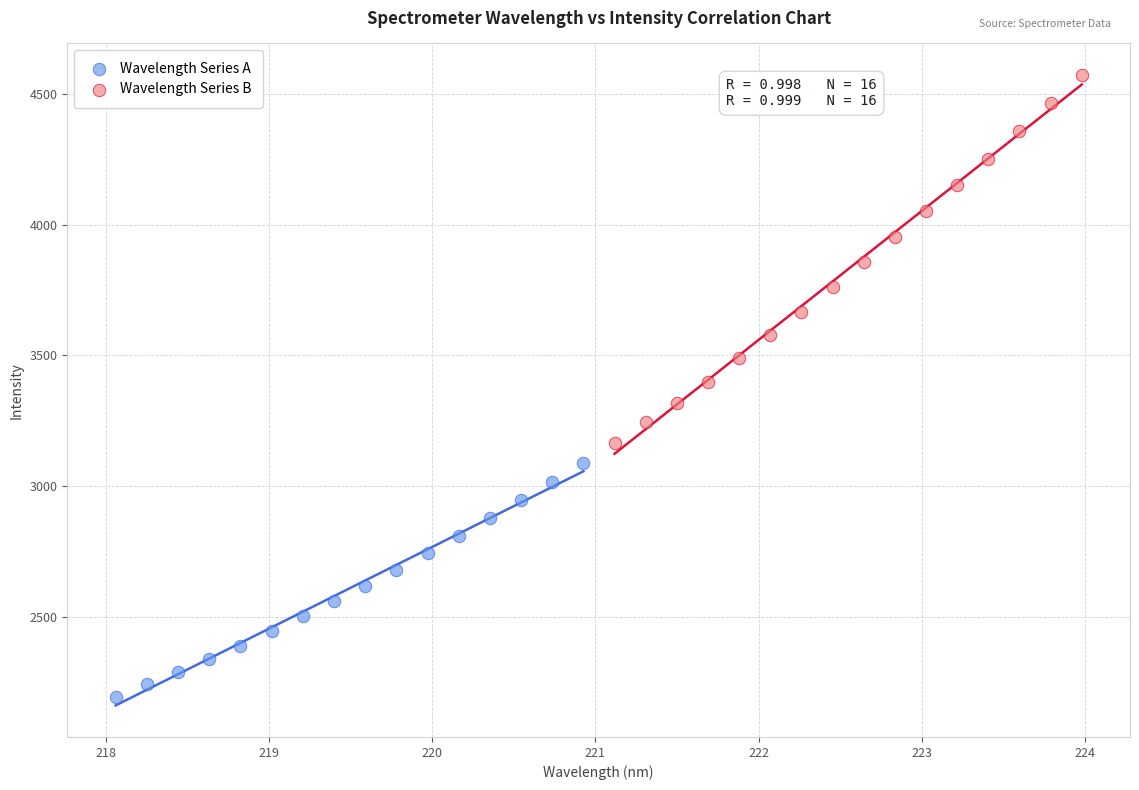

Which series has the largest Y range (max minus min)?

Wavelength Series B